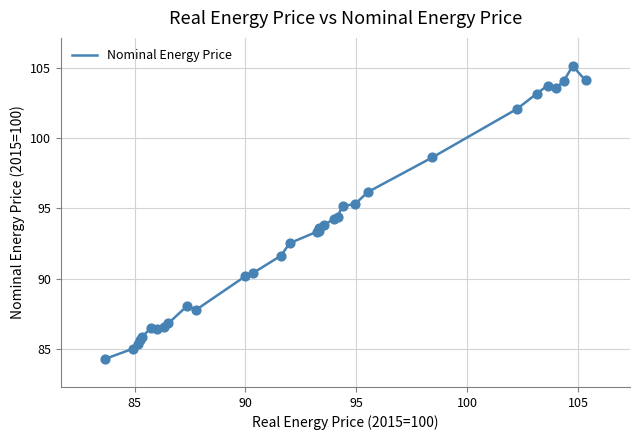

What is the difference between the maximum and minimum values?

20.8